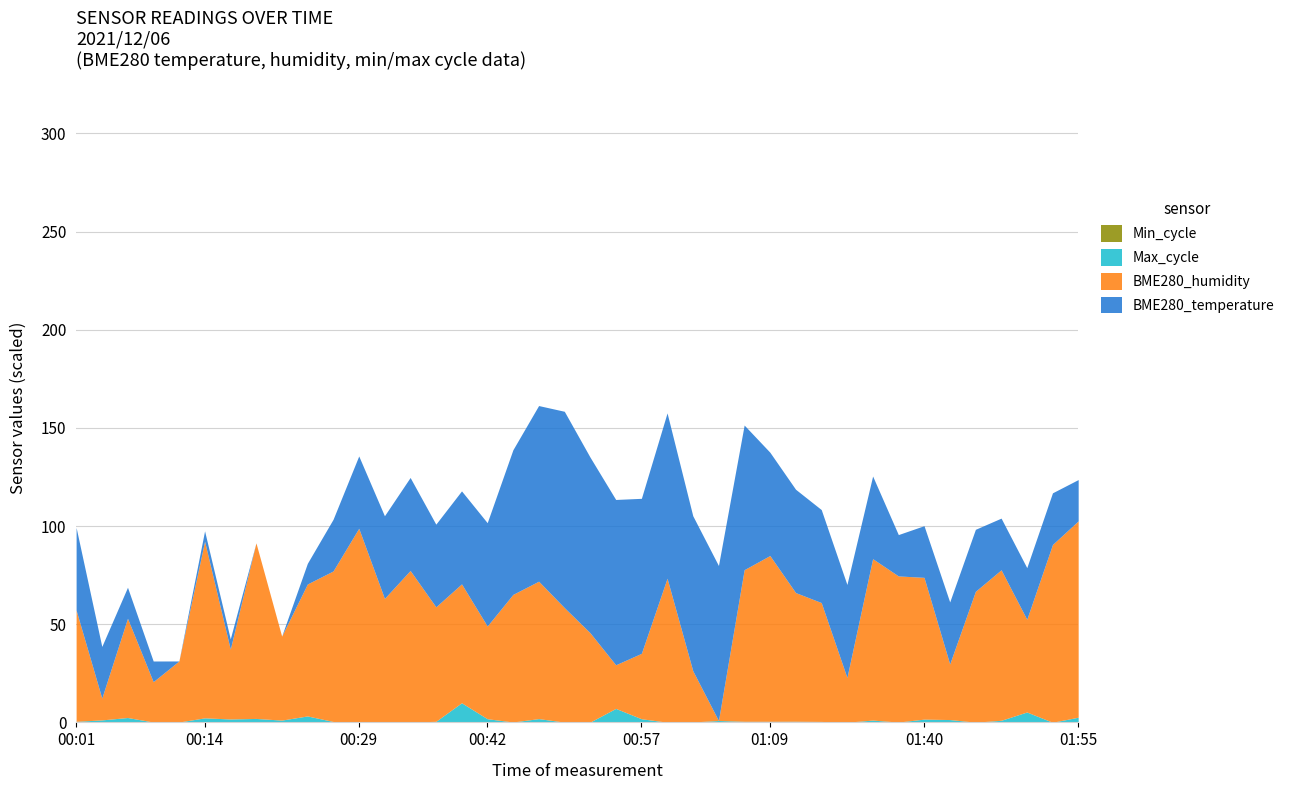

Where does the BME280_humidity series first go above 65?

00:14